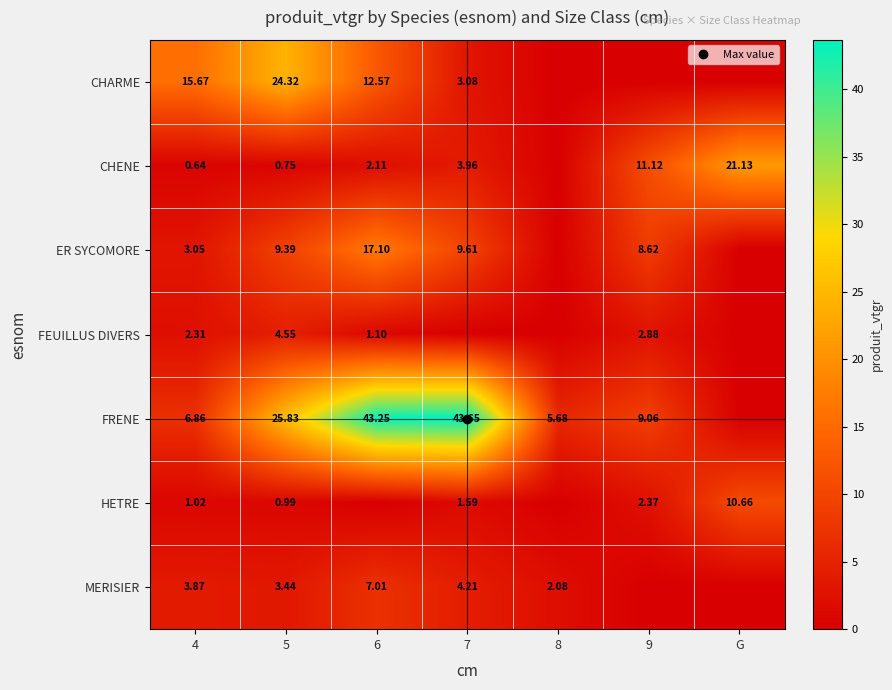

The ER SYCOMORE series shows 0.6 at 4. True or false?

False